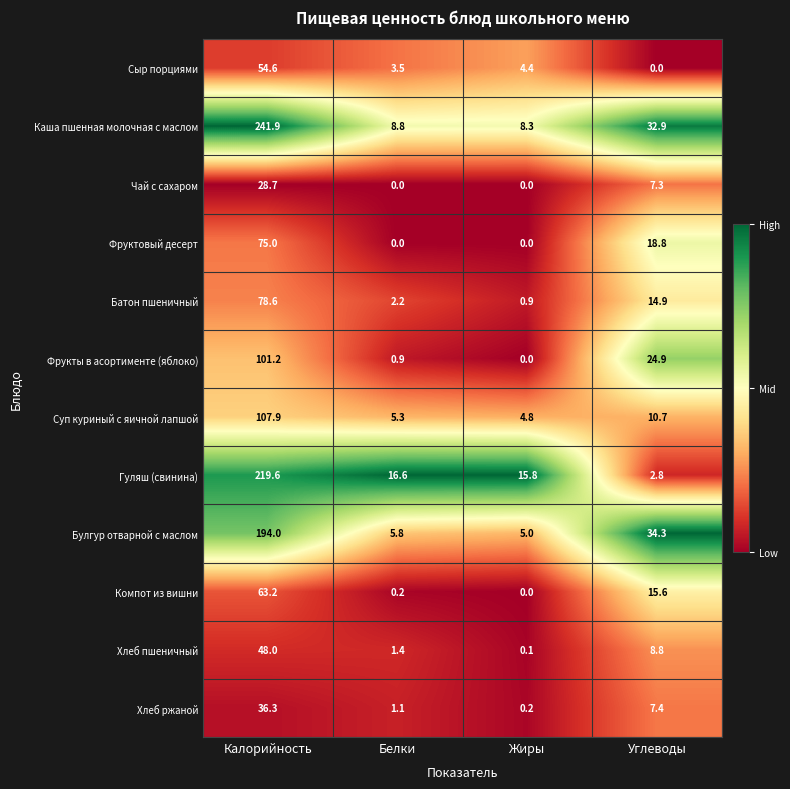

What is the difference between the Чай с сахаром values at Калорийность and Углеводы?

21.4